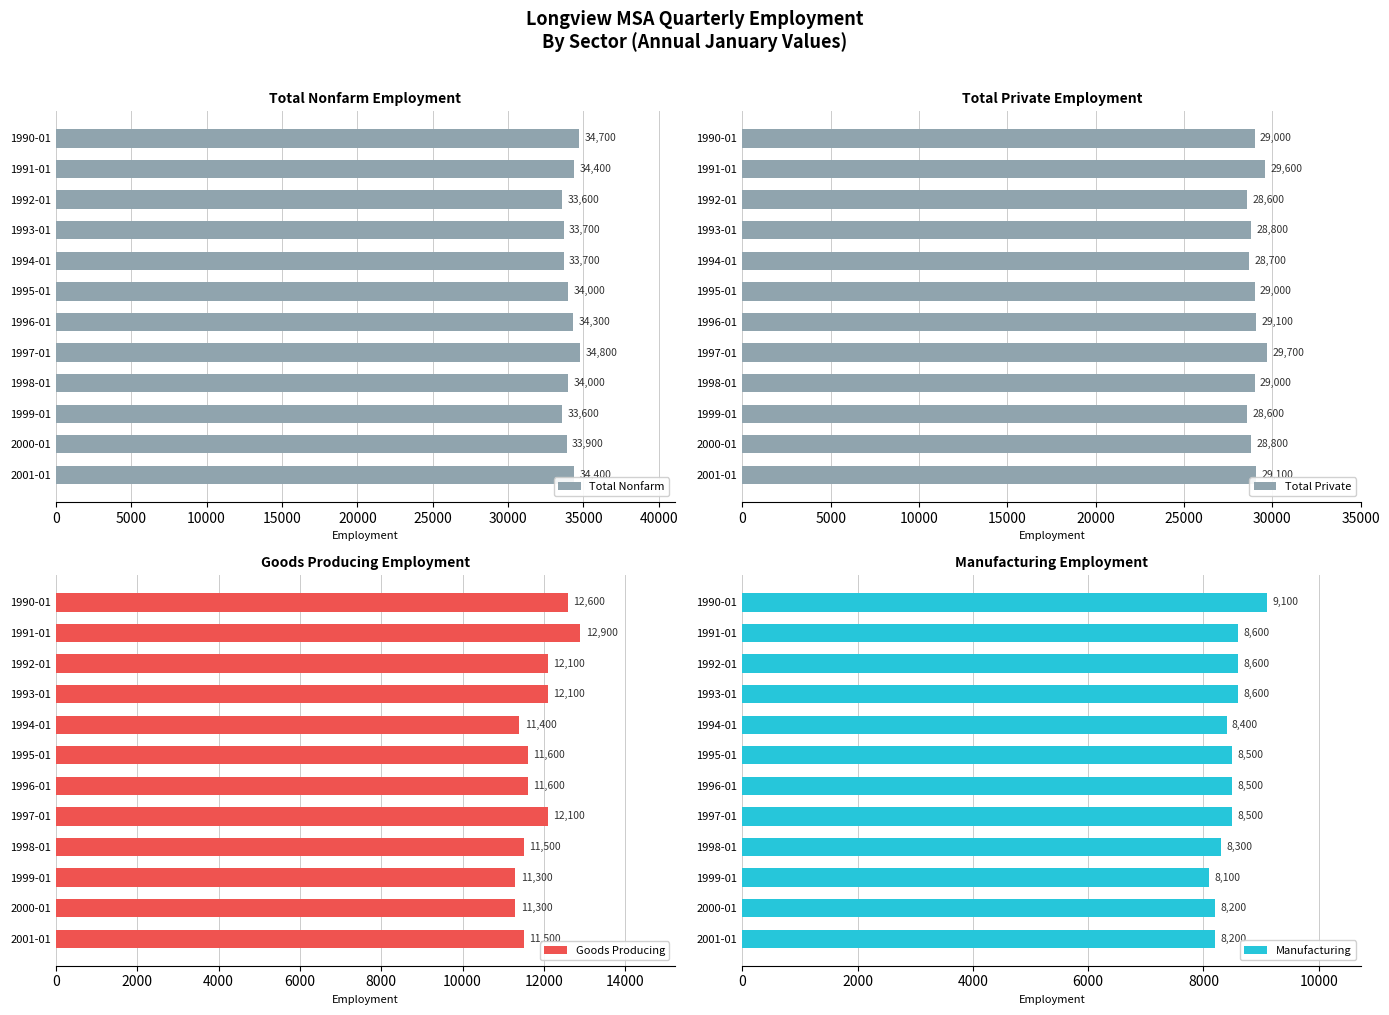

At which label is Total Nonfarm closest to 34200?

1996-01